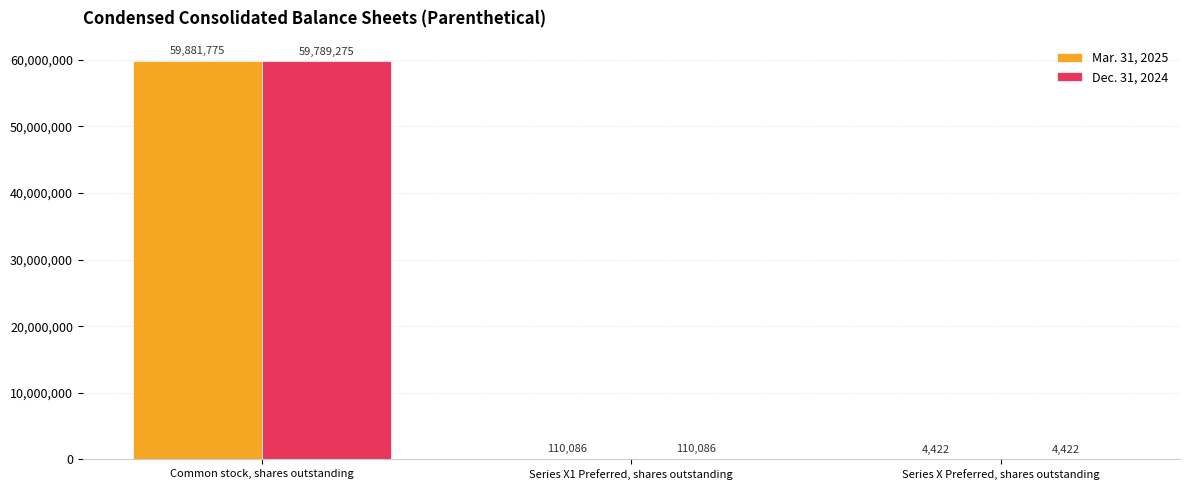

Where is Mar. 31, 2025 nearest to the value 29943098?

Series X1 Preferred, shares outstanding